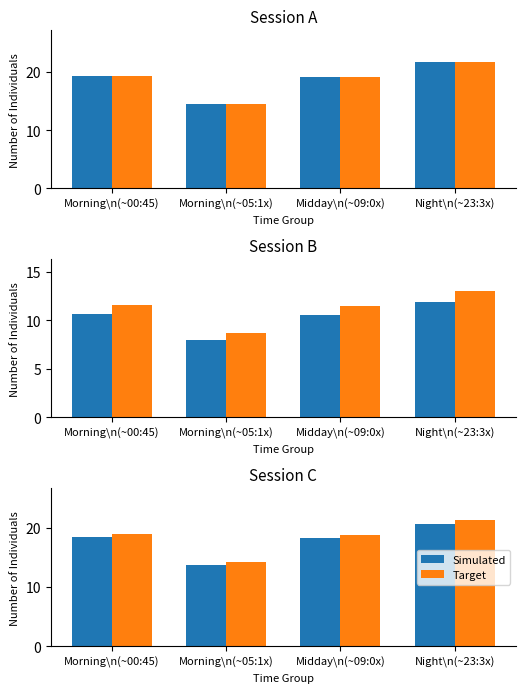

The value of Target at Morning\n(~00:45) is 29.1. True or false?

False